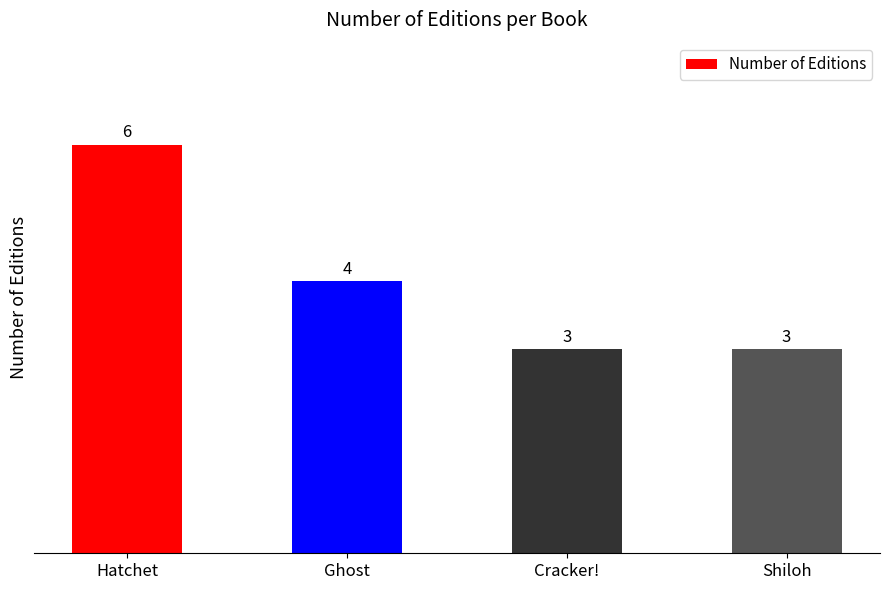

How many bars are there in total?

4